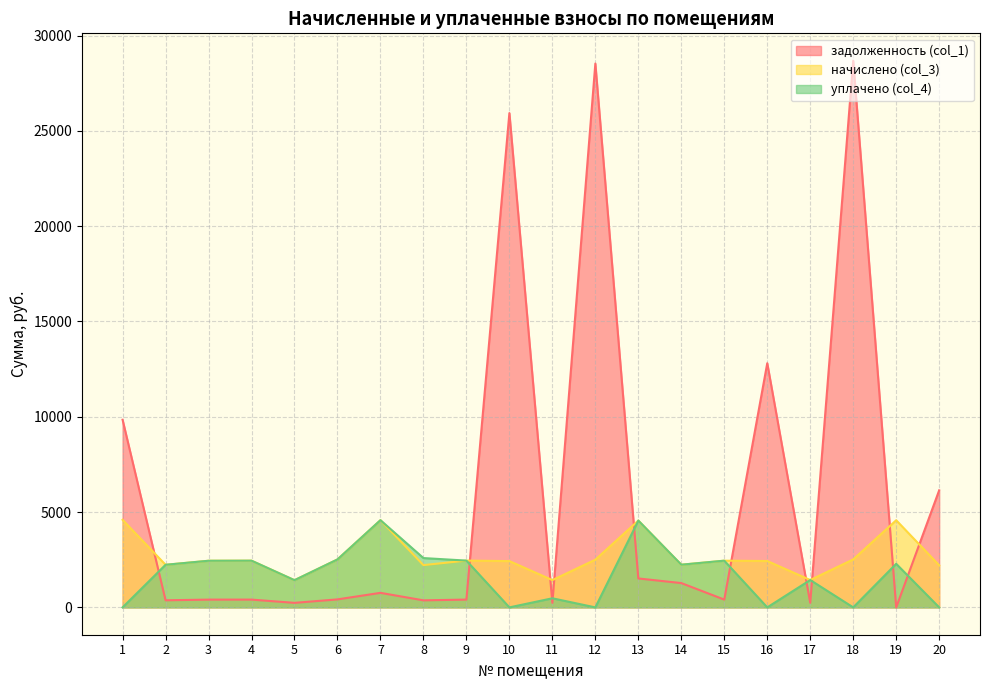

How many lines are shown in the chart?

3